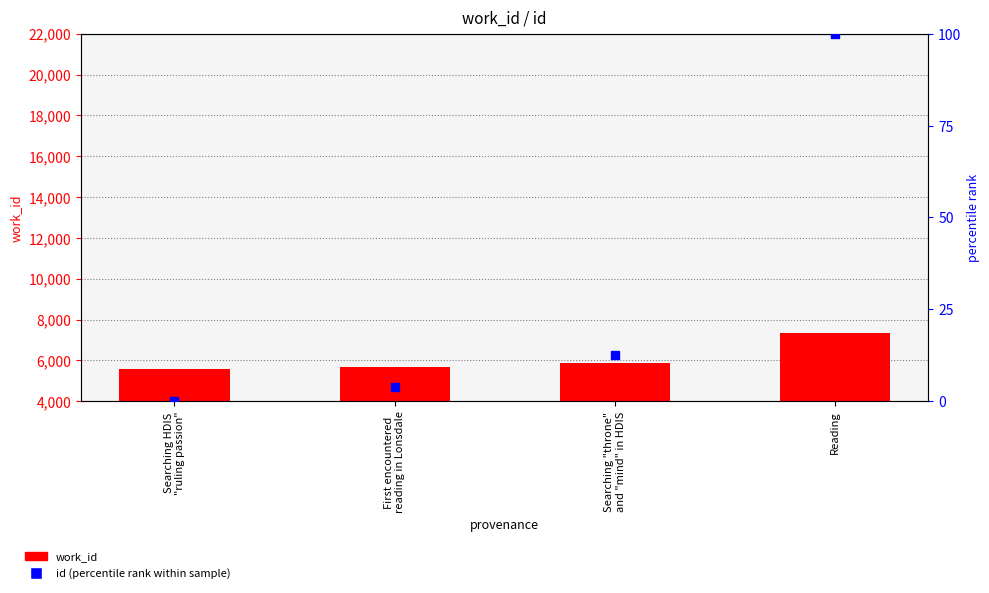

Which series reaches the maximum Y coordinate?

work_id